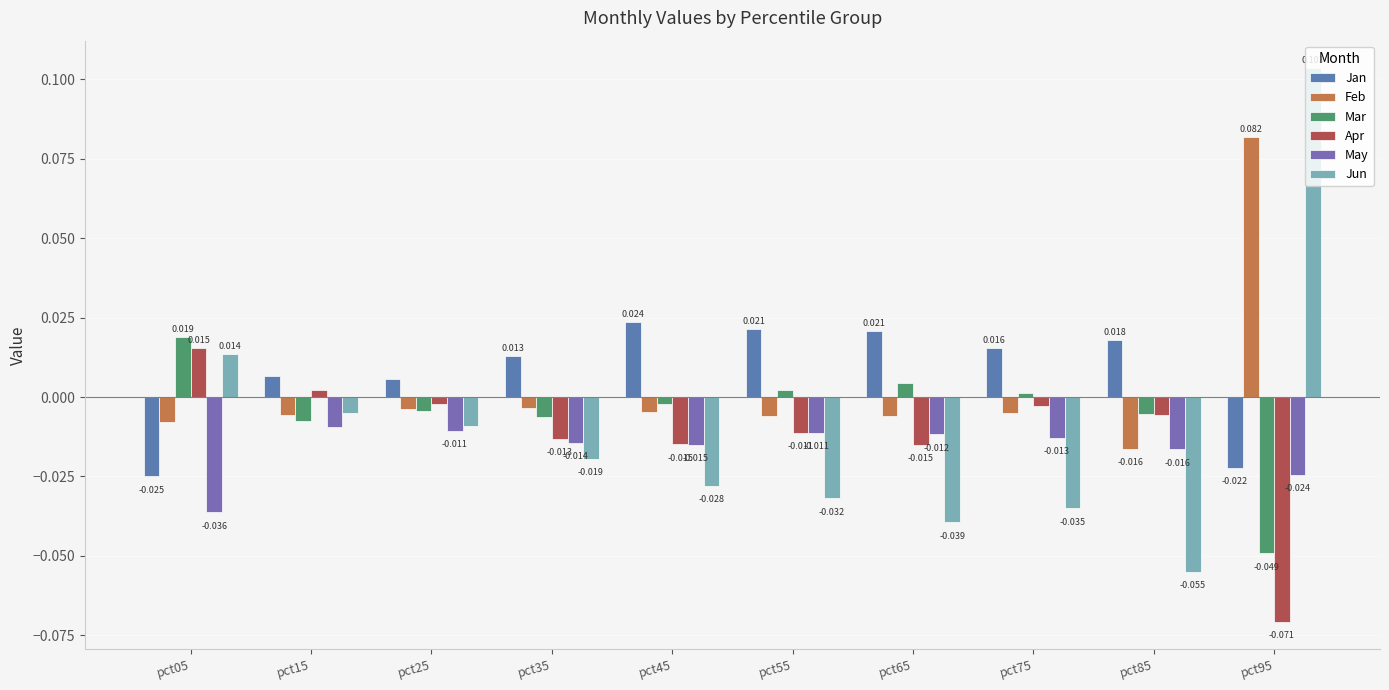

How many bars are there in each group?

6